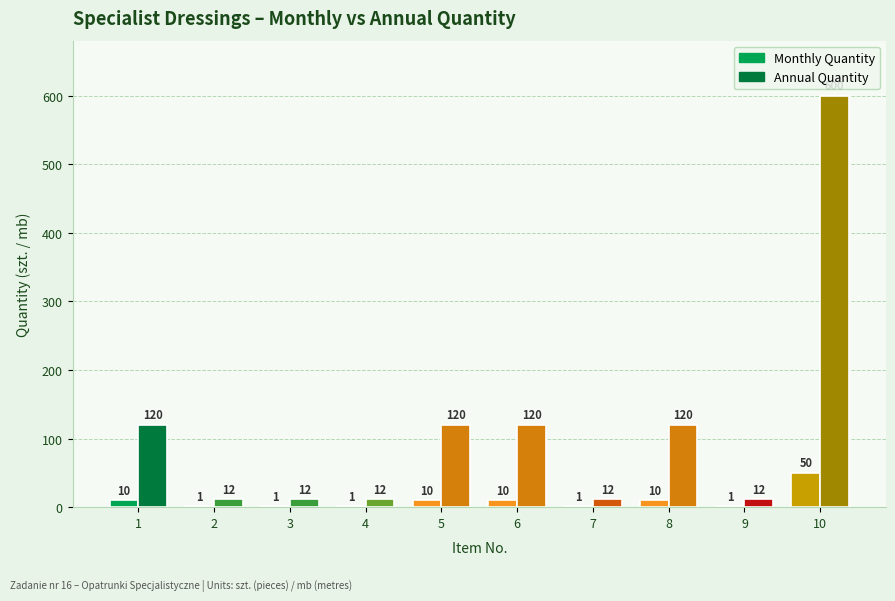

What is the average value of the Monthly Quantity series?

10